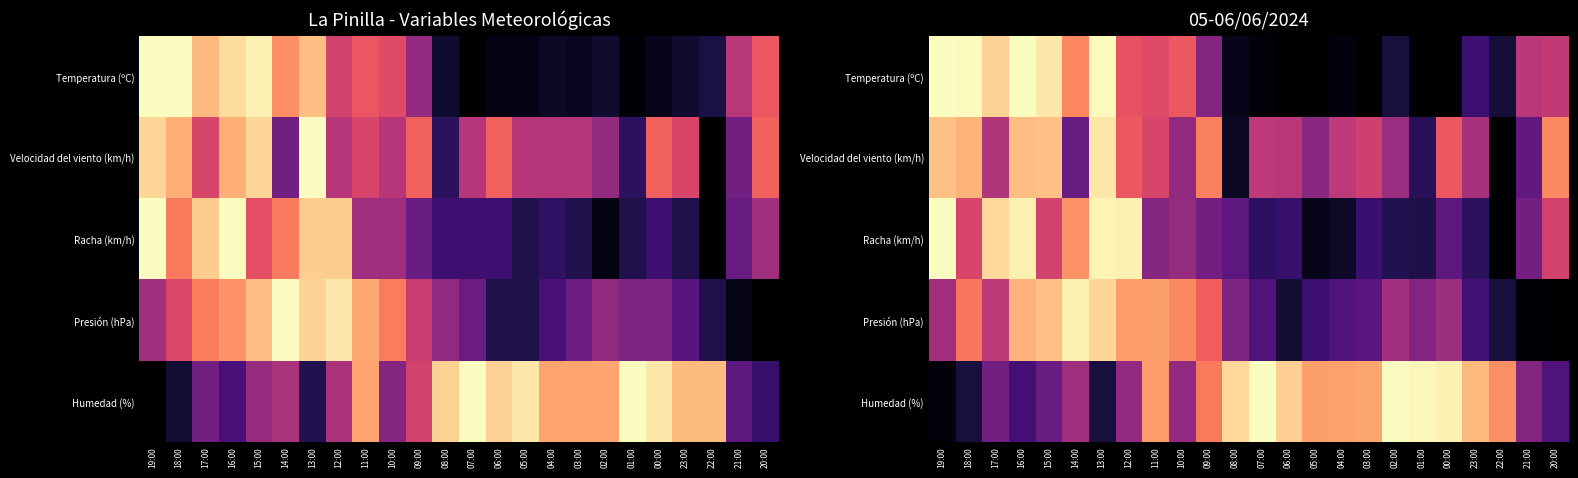

Is the value of Humedad (%) at 04:00 greater than the value of Racha (km/h) at 04:00?

Yes